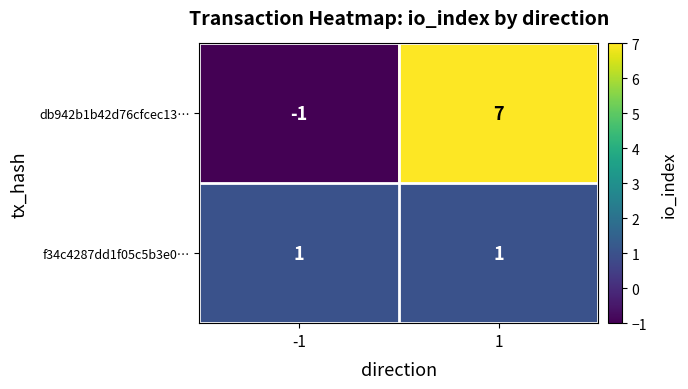

Rank the series at -1 from highest to lowest value.

f34c4287dd1f05c5b3e0…, db942b1b42d76cfcec13…